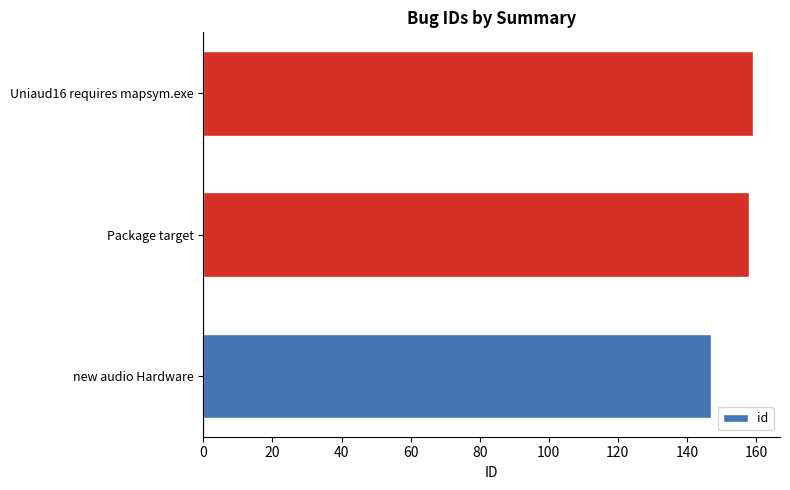

How many series are shown in this chart?

1